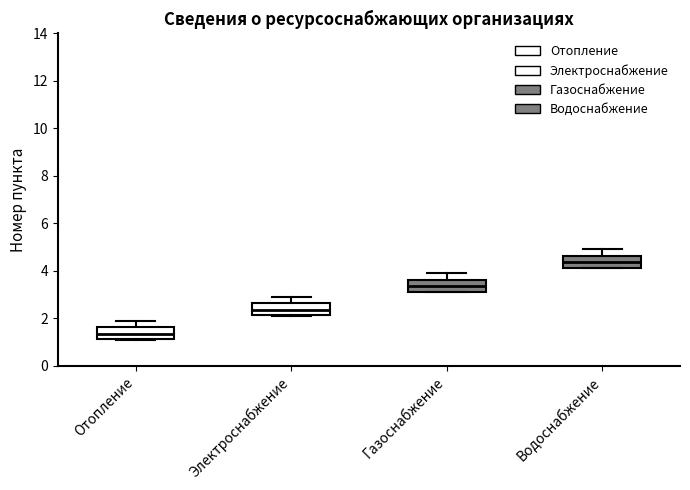

Reading left to right, transcribe this box plot: for each box, give where its median line is, the range the box spans, and where its two whiskers end, as read against the y-axis. The values are not printed on the chart, so give them approximately, as read against the axis.

Отопление: median 1.4, box 1.2 to 1.6, whiskers 1.2 to 2.0
Электроснабжение: median 2.4, box 2.2 to 2.6, whiskers 2.2 to 3.0
Газоснабжение: median 3.4, box 3.2 to 3.6, whiskers 3.2 to 4.0
Водоснабжение: median 4.4, box 4.2 to 4.6, whiskers 4.2 to 5.0